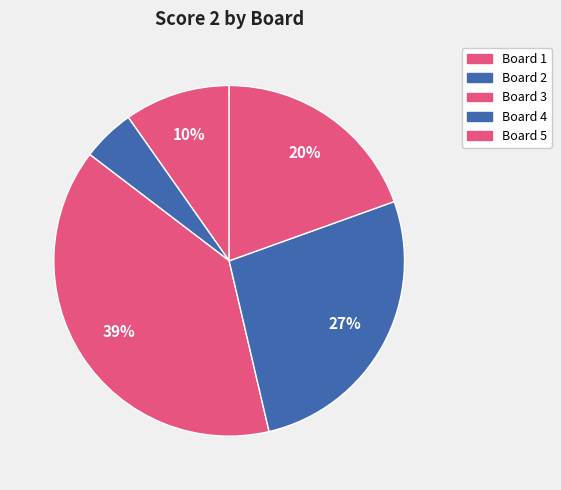

What is the smallest slice in the pie chart?

Board 2